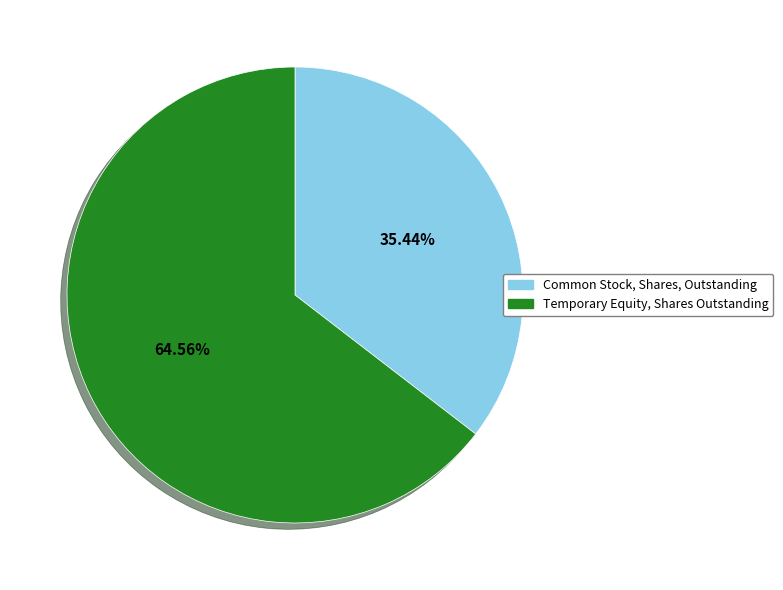

Is Common Stock, Shares, Outstanding the majority of the pie?

No